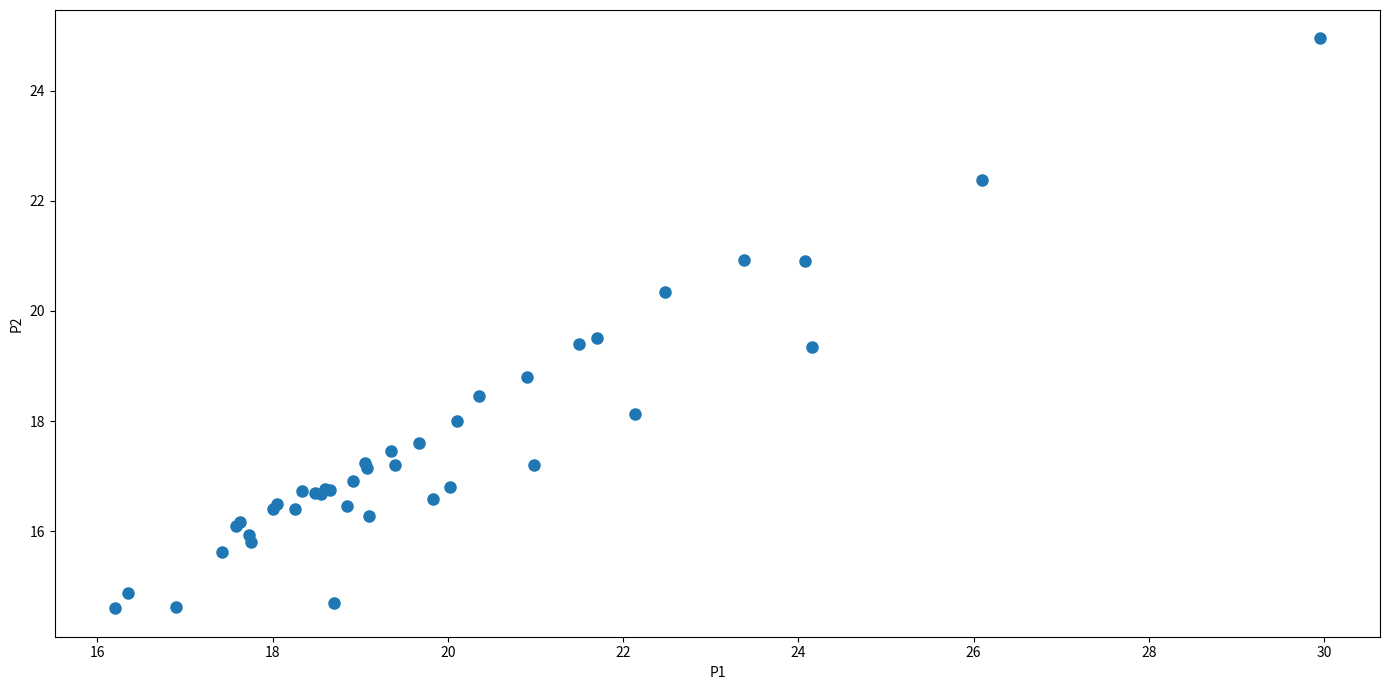

What Y value in the scatter plot is closest to 19?

18.8